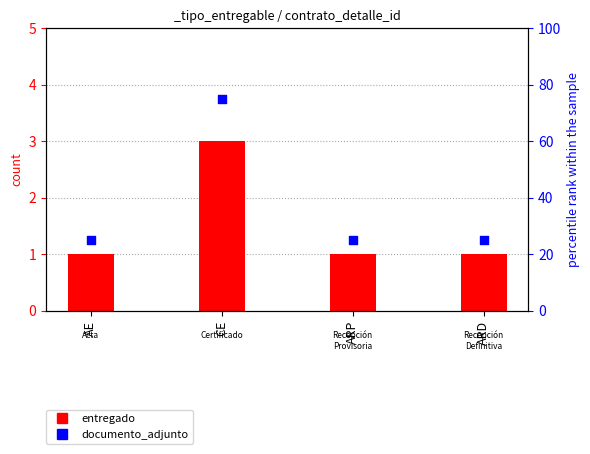

At which category is the sum across all series the highest?

CE